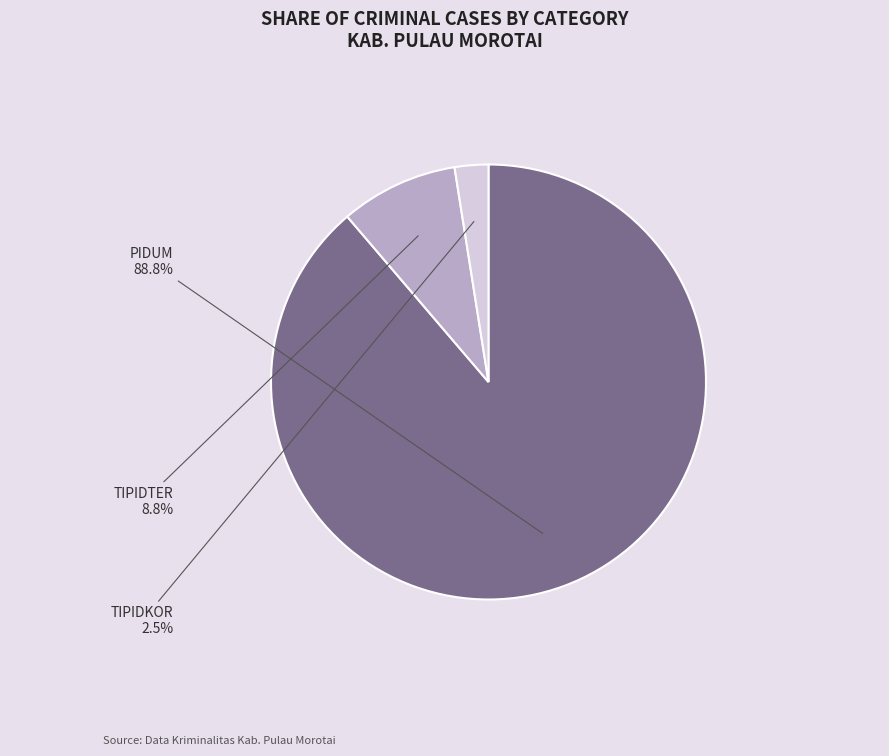

Is there any slice that represents more than half of the pie?

Yes